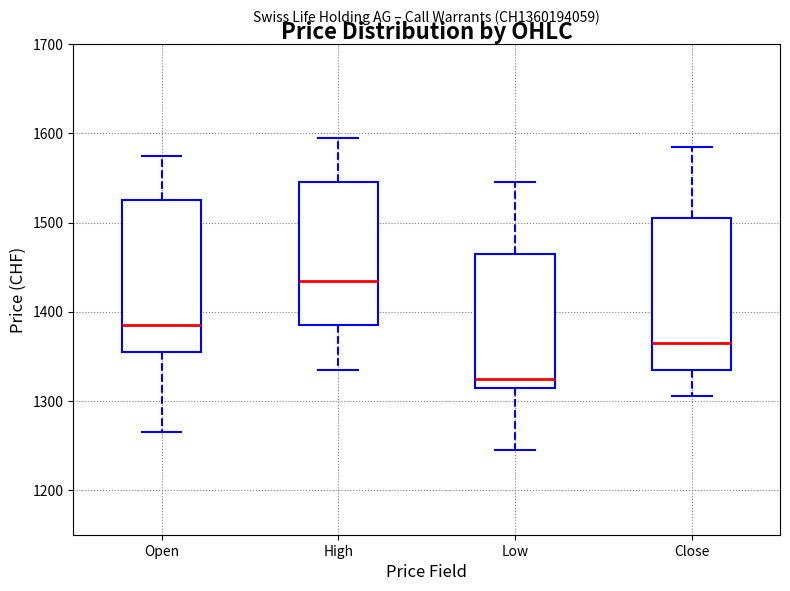

Where is the lower edge of the box for High on the y-axis? The values are not printed on the chart, so give them approximately, as read against the axis.

1390